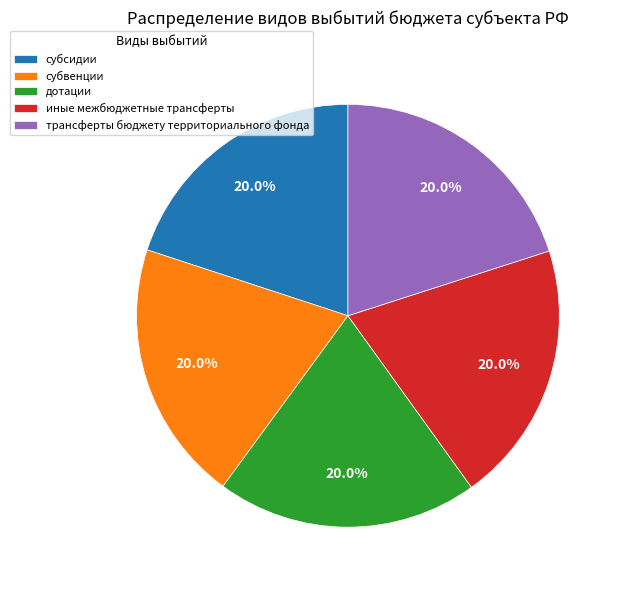

Is иные межбюджетные трансферты the majority of the pie?

No